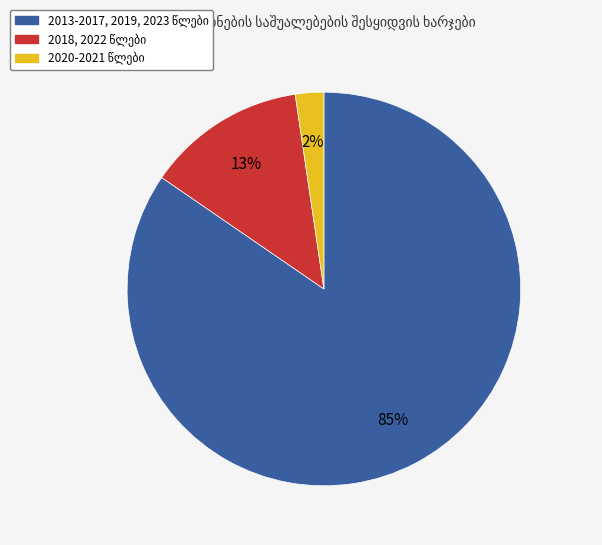

To the nearest percent, what is the average slice percentage?

33%